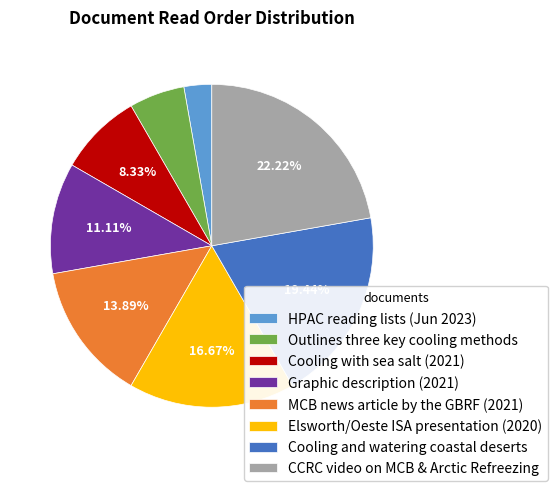

Is there any slice that represents more than half of the pie?

No